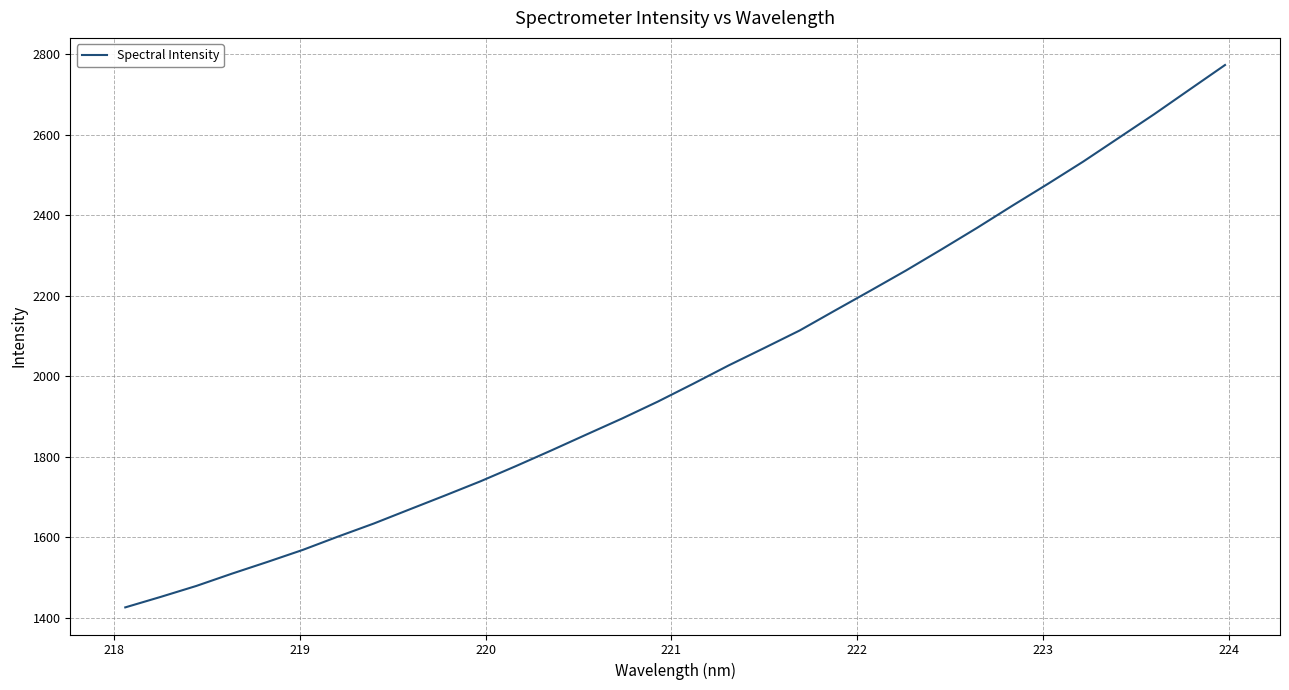

What is the minimum value shown in the chart?

1425.6